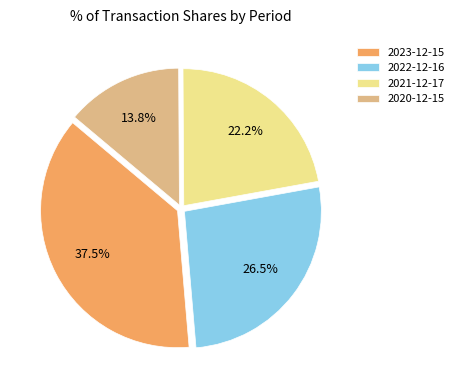

Approximately how many times larger is the value at 2020-12-15 compared to 2021-12-17?

0.6